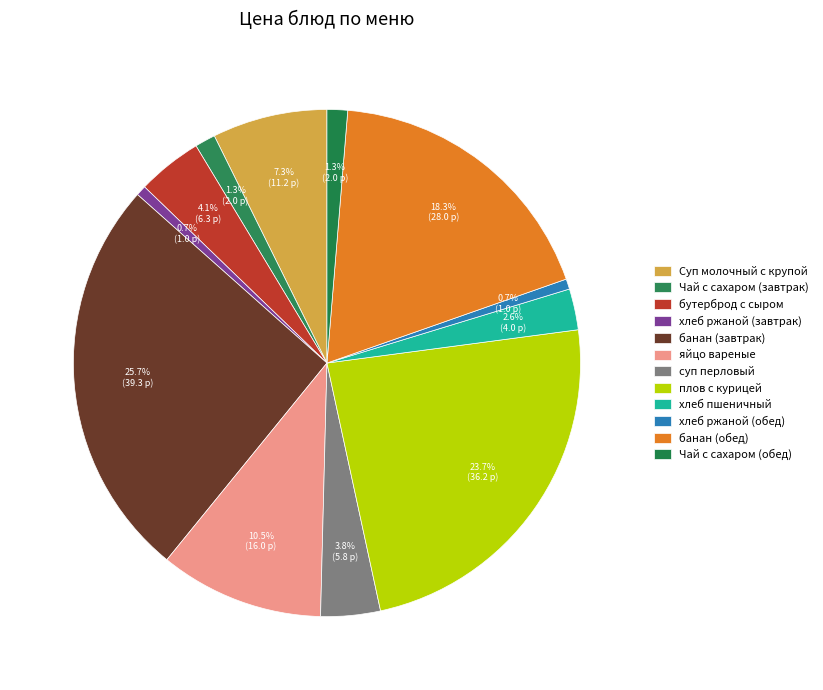

Combined, what portion of the pie is хлеб пшеничный and суп перловый?

6.4%